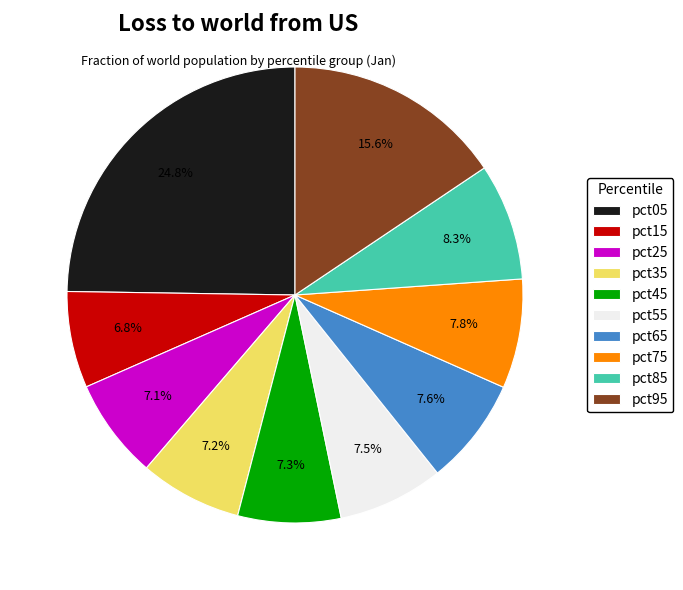

What portion of the pie excludes pct65?

92.4%